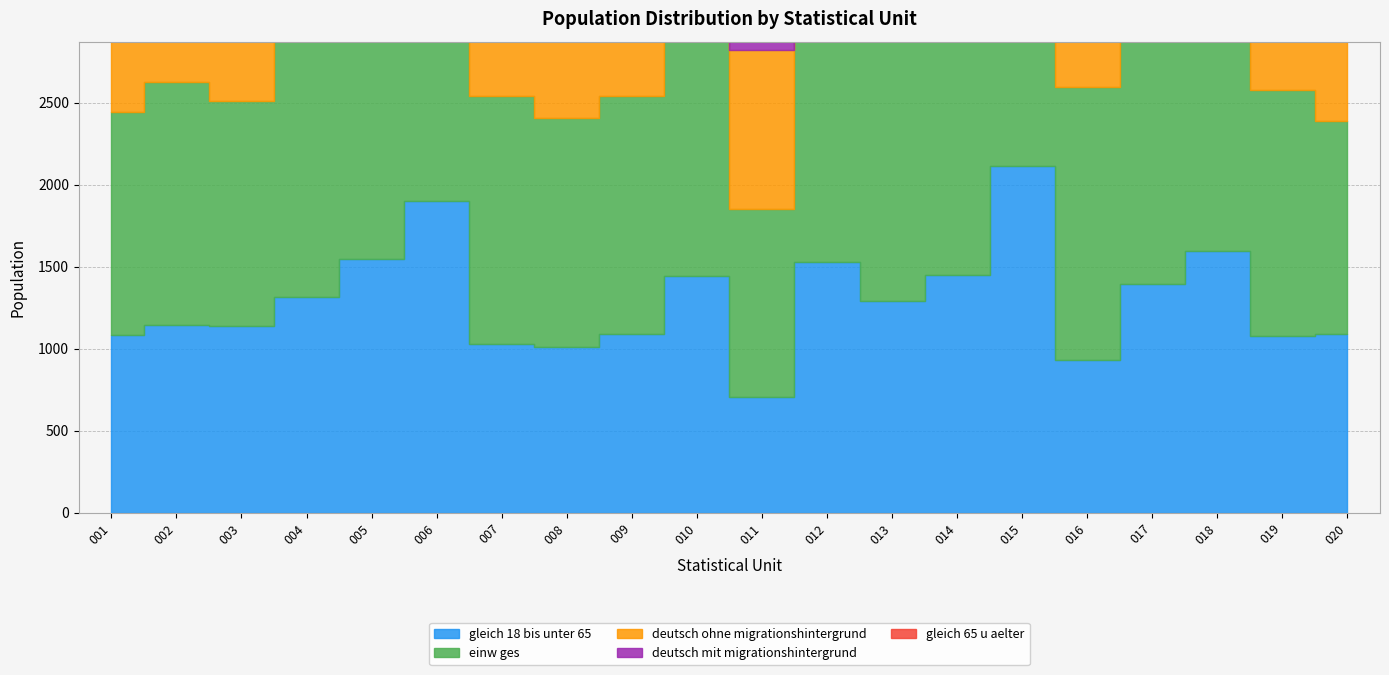

What is the value of the deutsch_ohne_migrationshintergrund point at the 17th from the left?

1188